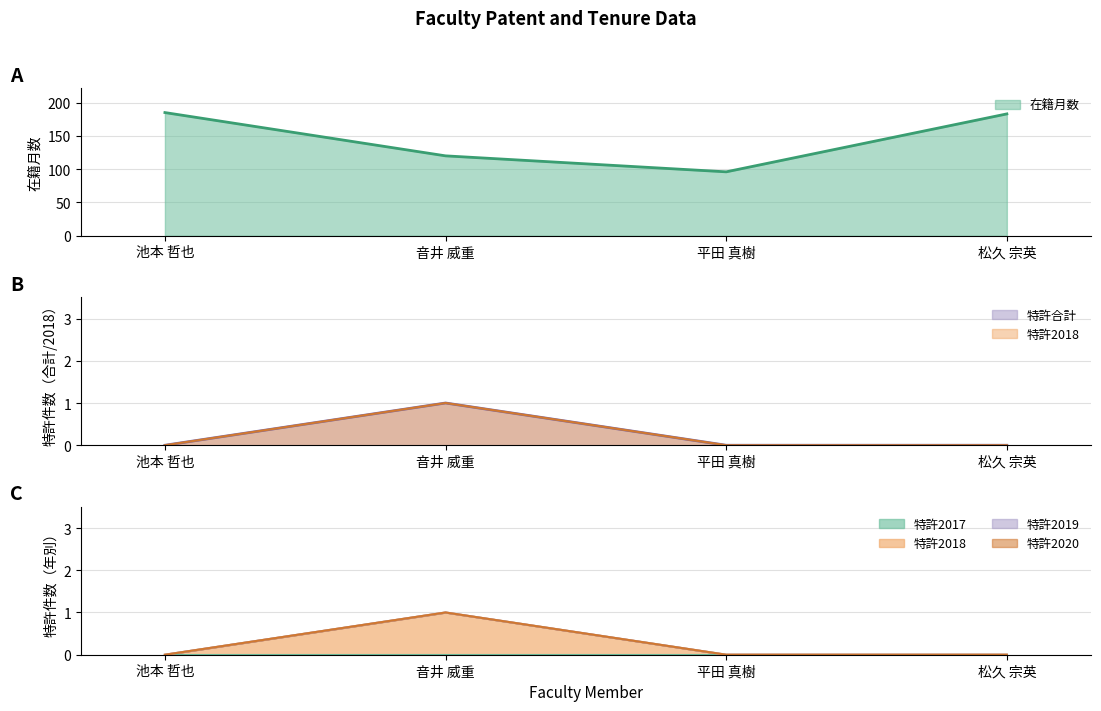

True or false: 在籍月数 and 特許2018 intersect in this chart.

False